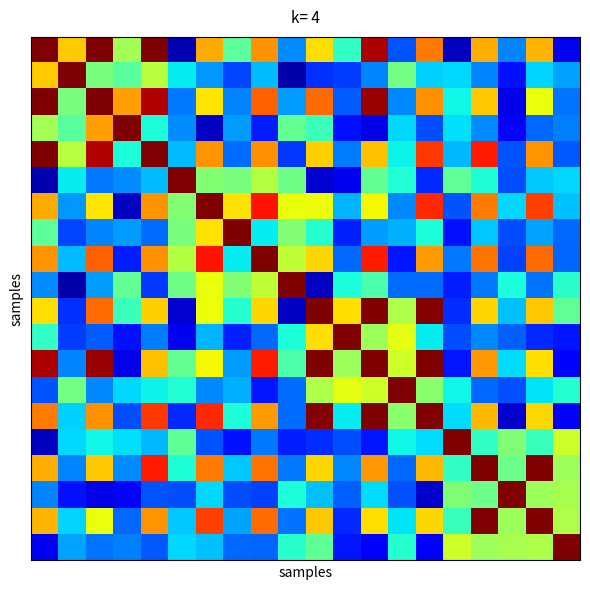

Count the number of data series in this chart.

20